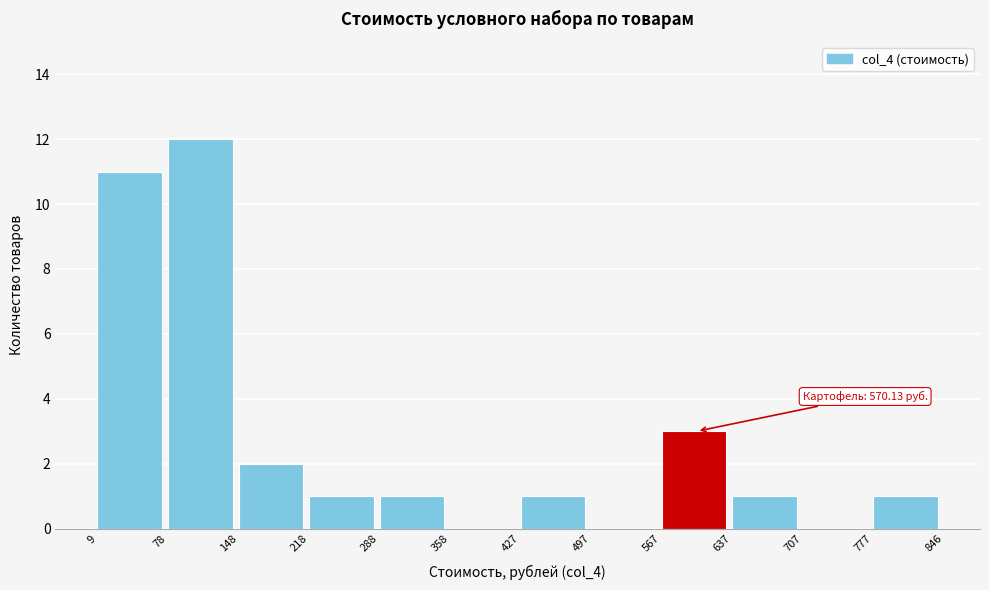

Over which range of the x-axis is the bar tallest?

78 to 148